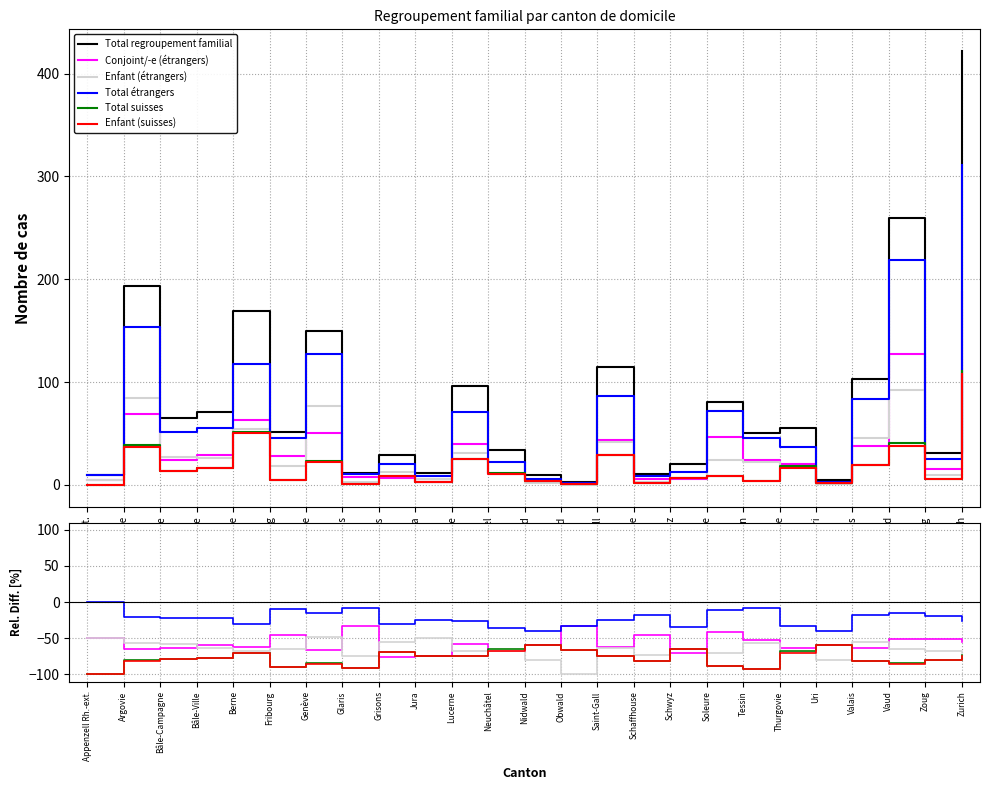

Between Soleure and Grisons, which is larger?

Soleure